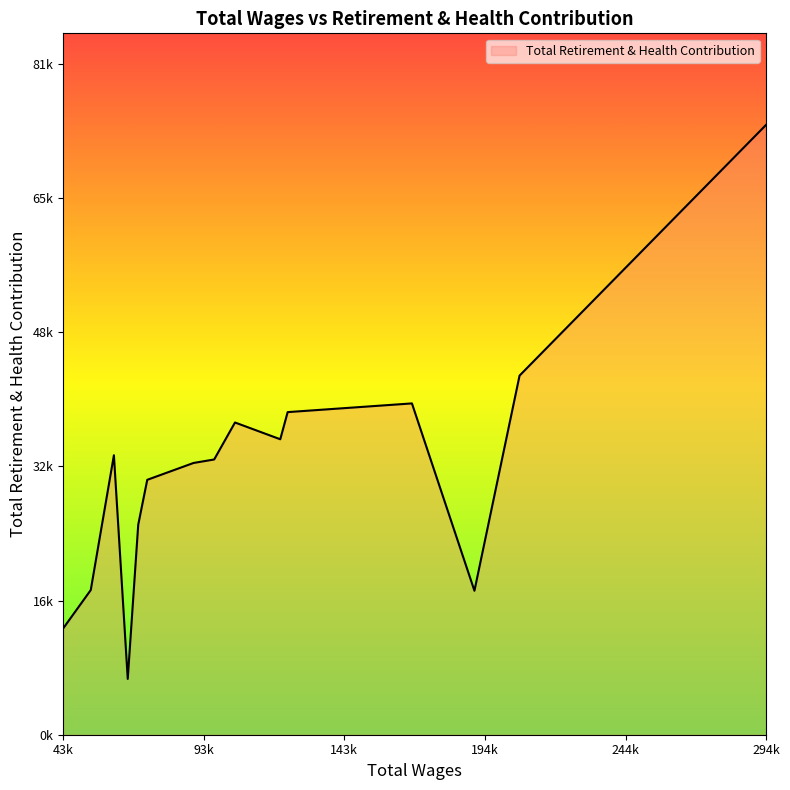

Reading right to left, extract all data points from this chart.

43388.0=12931	53259.0=17600	61534.0=34003	66484.0=6788	70234.0=25548	73464.0=31012	90010.0=33062	97392.0=33486	104839.0=37986	121028.0=35946	123670.0=39249	168113.0=40308	190463.0=17515	206598.0=43692	294772.0=74202